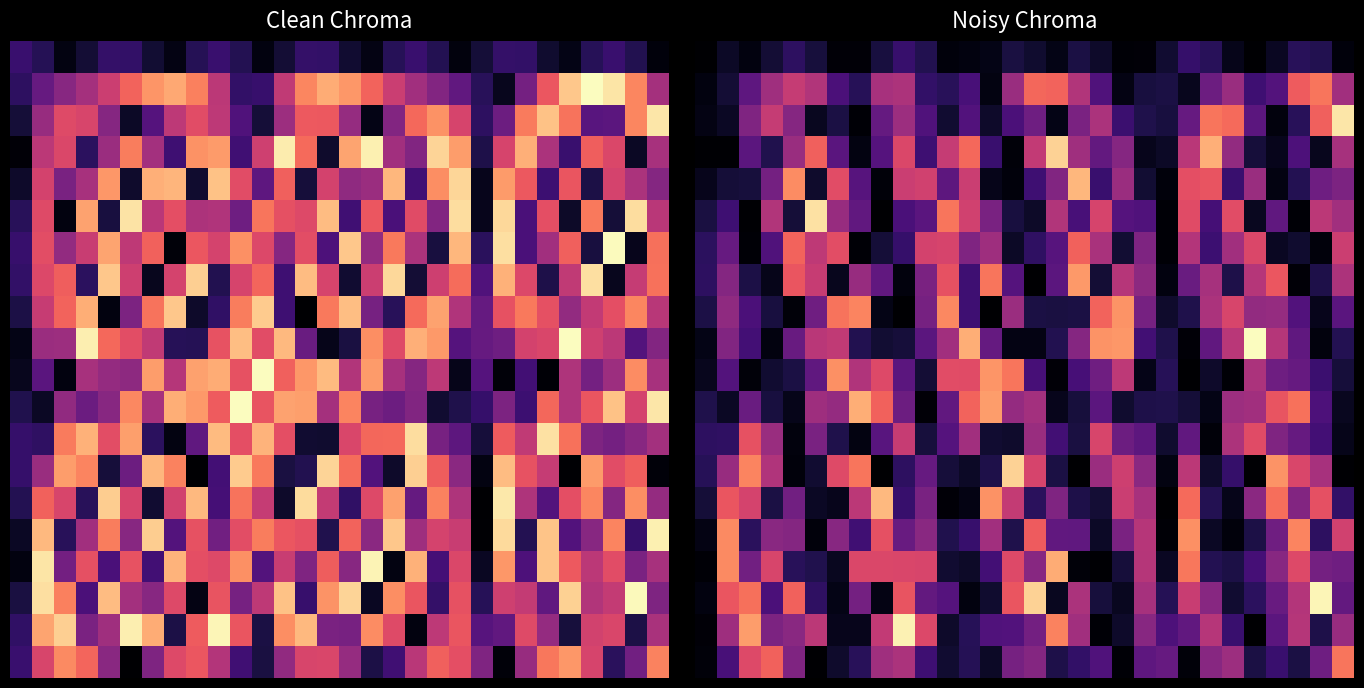

At how many categories does at least one series exceed 0?

30